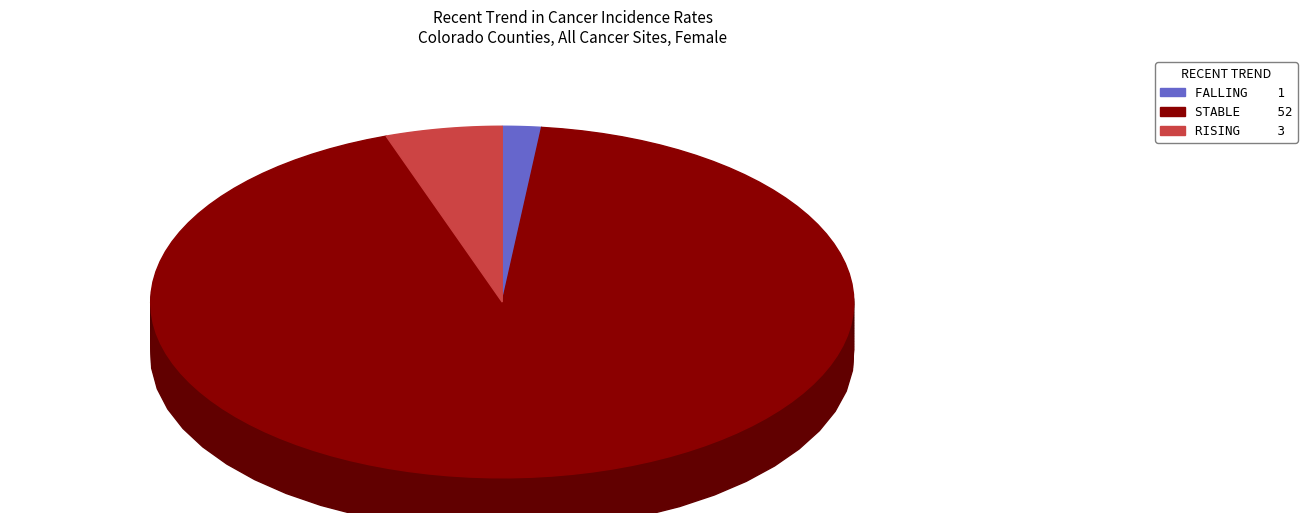

What percentage is the rising slice, to the nearest percent?

5%